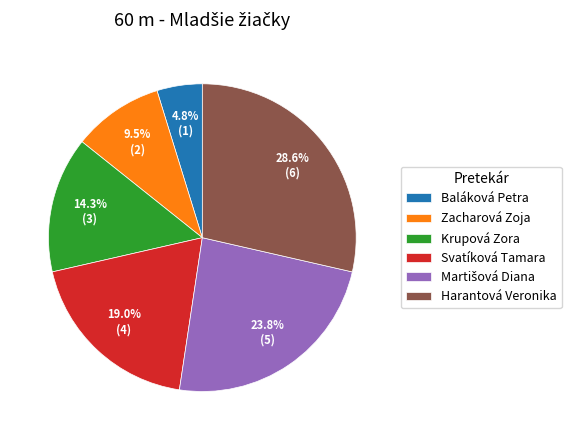

How much of the chart is everything except Krupová Zora?

85.7%